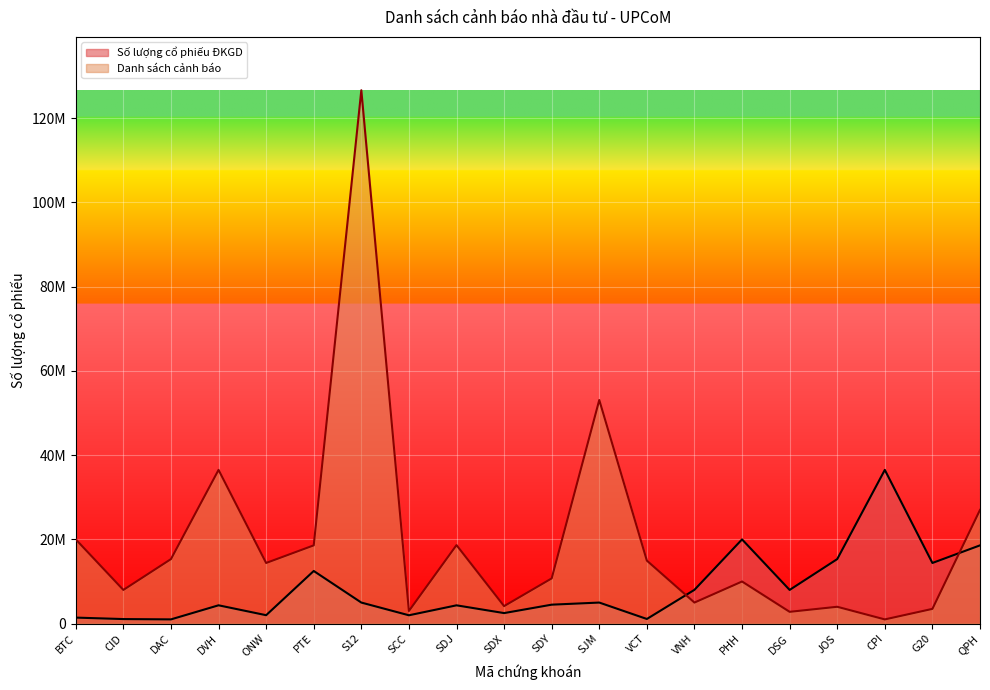

What position from the right is CID?

19